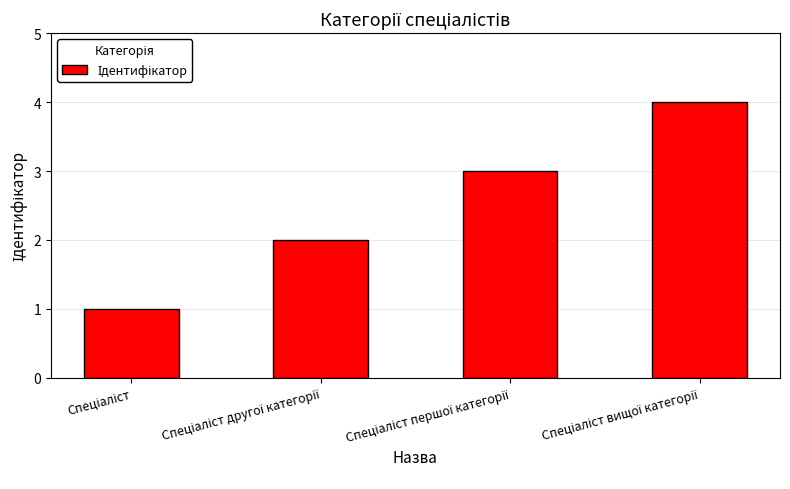

What is the smallest value displayed?

1